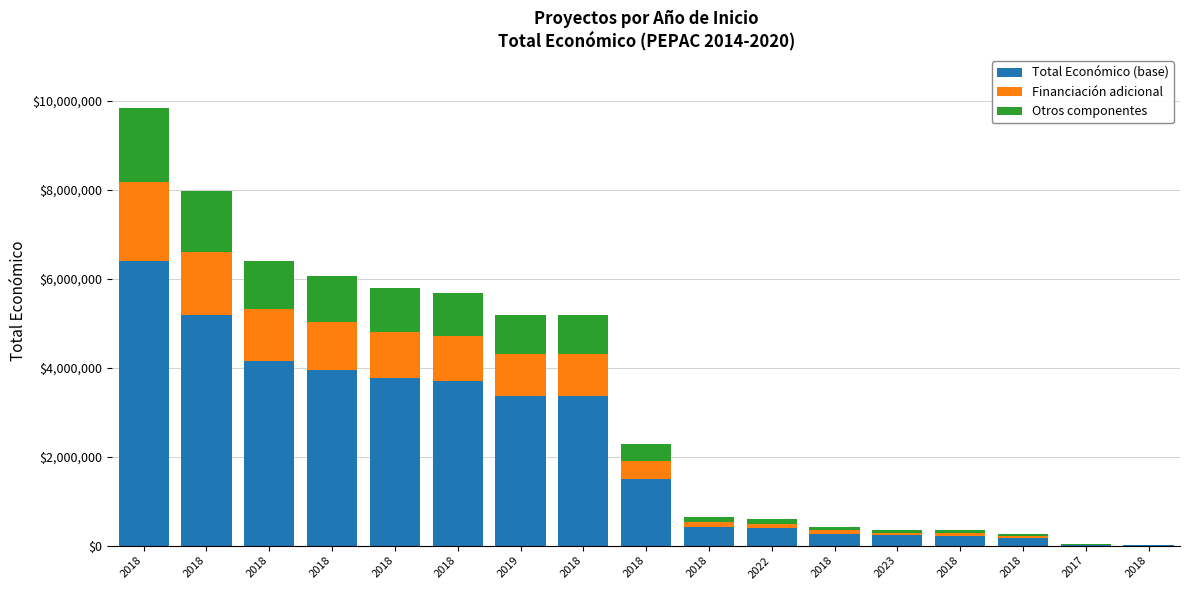

Does the chart contain stacked bars?

Yes